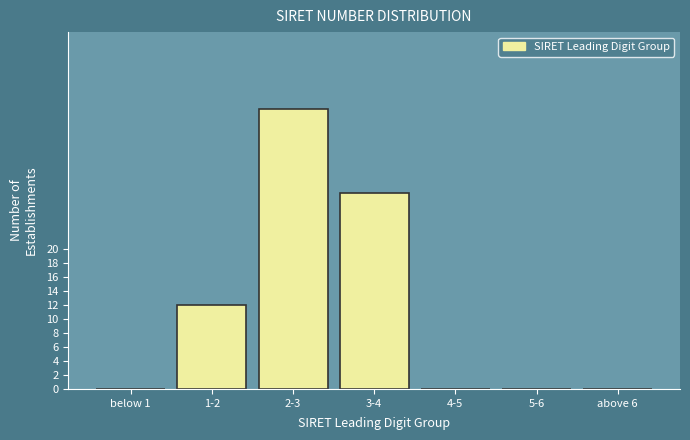

Reading right to left, what are all the values shown in this chart?

above 6=0	5-6=0	4-5=0	3-4=28	2-3=40	1-2=12	below 1=0